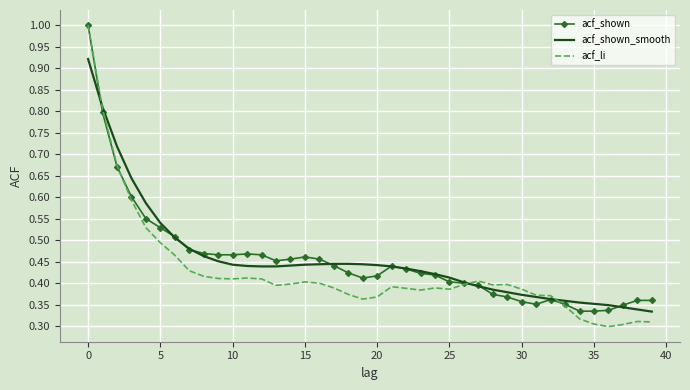

What are all the series names shown in the legend?

acf_shown, acf_shown_smooth, acf_li